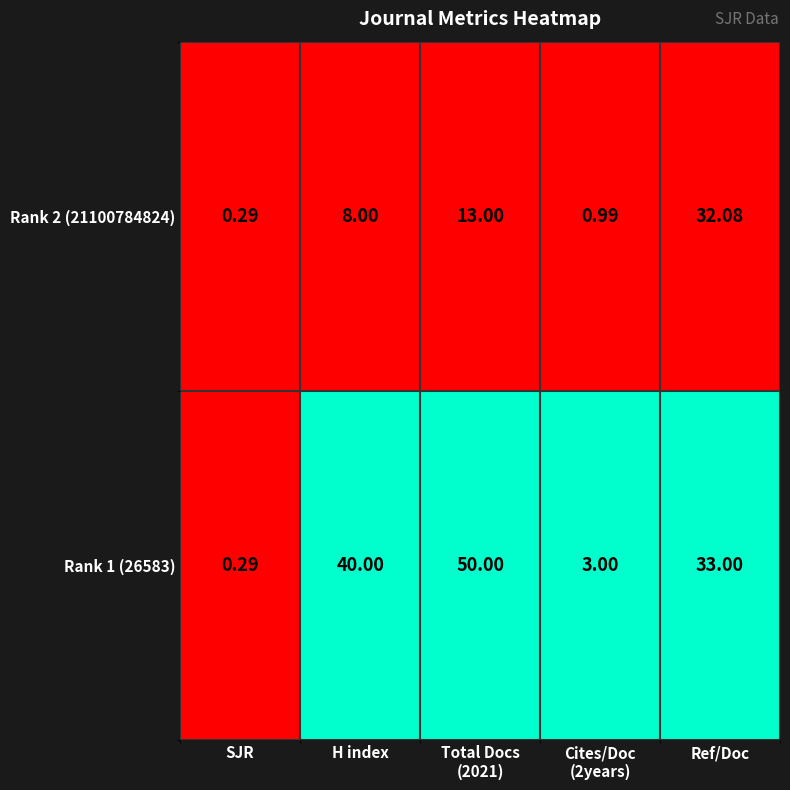

Where is Rank 1 (26583) nearest to the value 25?

Ref/Doc